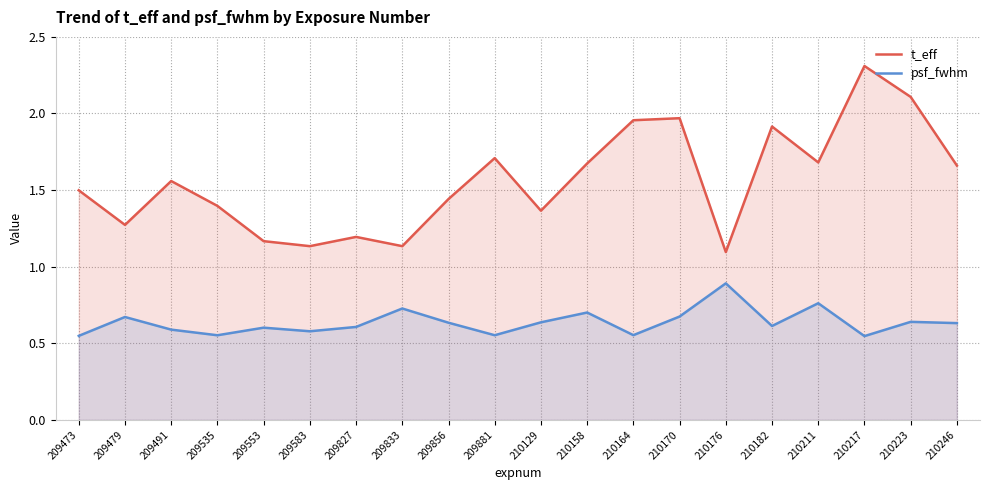

What value does the psf_fwhm series have at 209856?

0.6